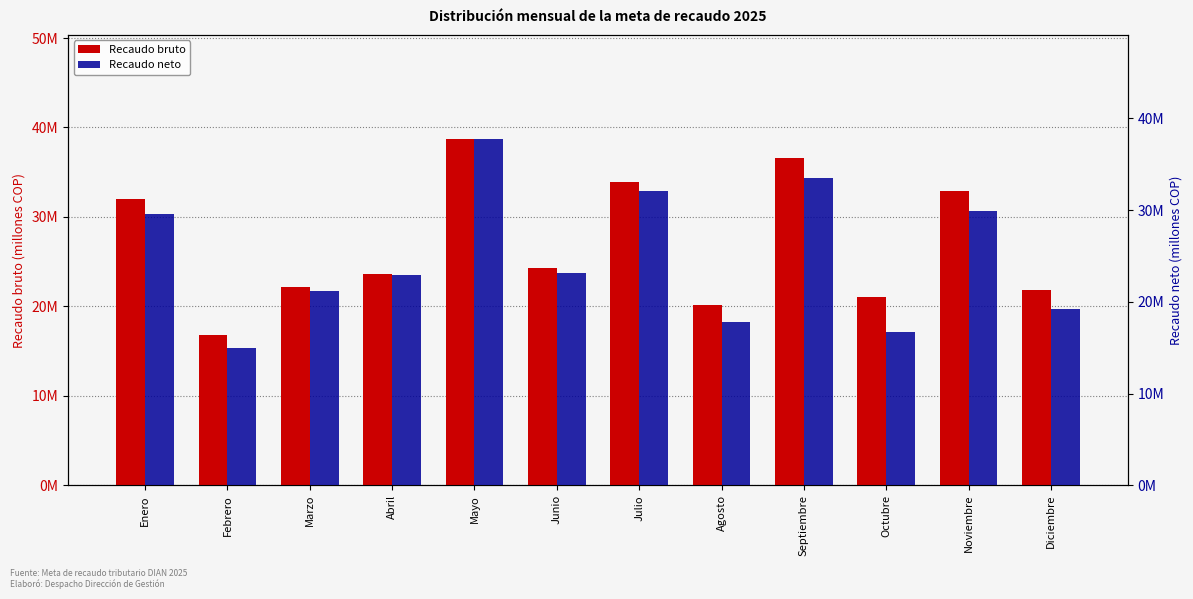

Rank the series by their maximum value, from highest to lowest.

Recaudo bruto, Recaudo neto